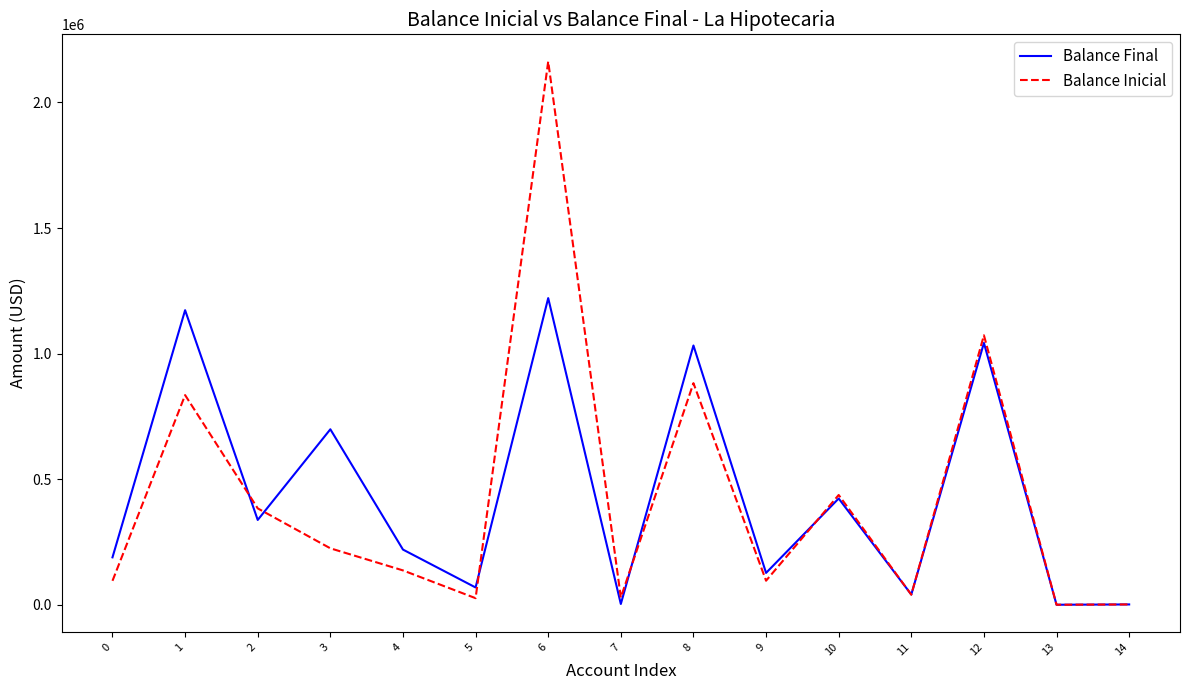

The value of Balance Inicial at 5 is 26810.3. True or false?

True